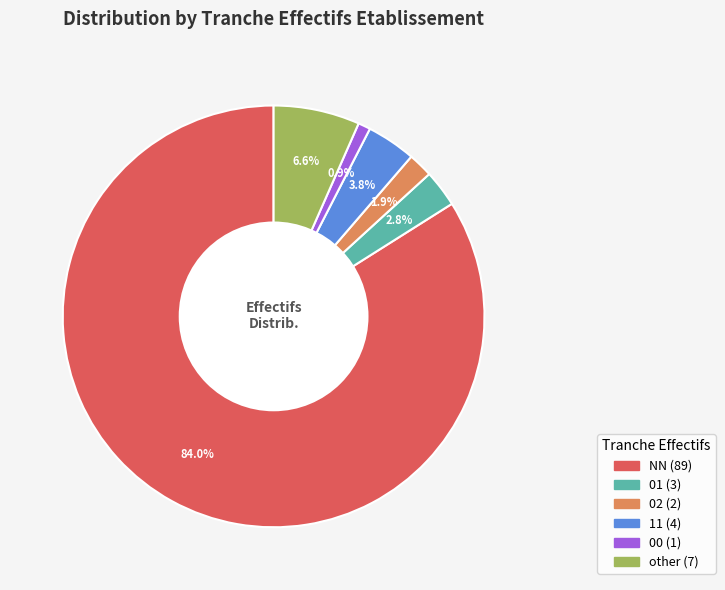

The NN slice represents 84% of the pie. True or false?

True